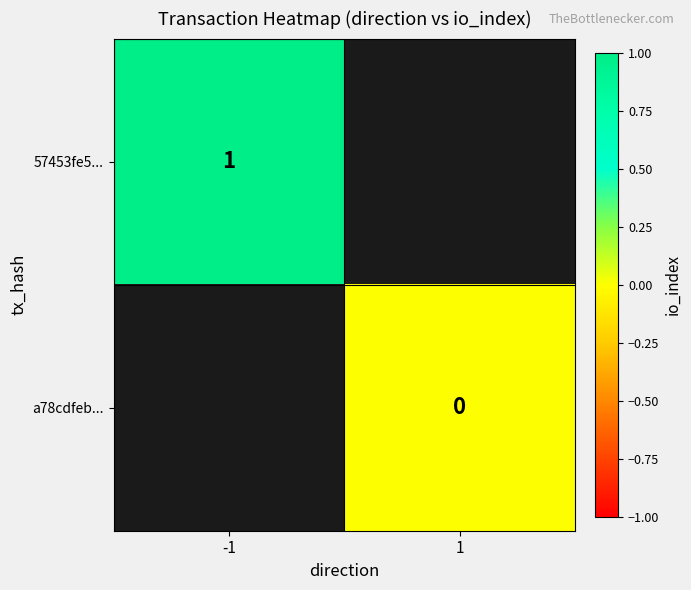

How many distinct data groups are displayed?

2